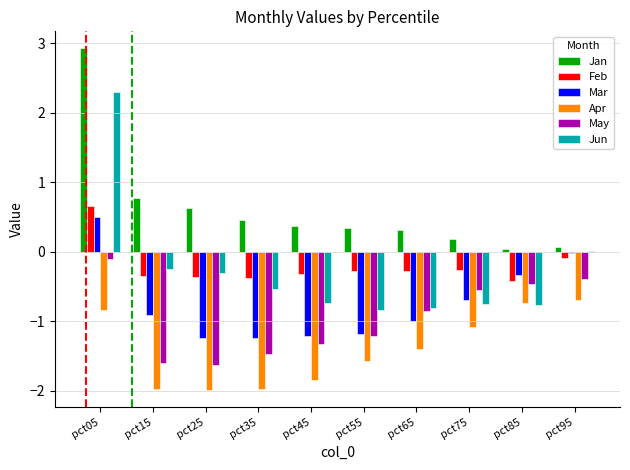

Which label corresponds to the largest value in the chart?

pct05